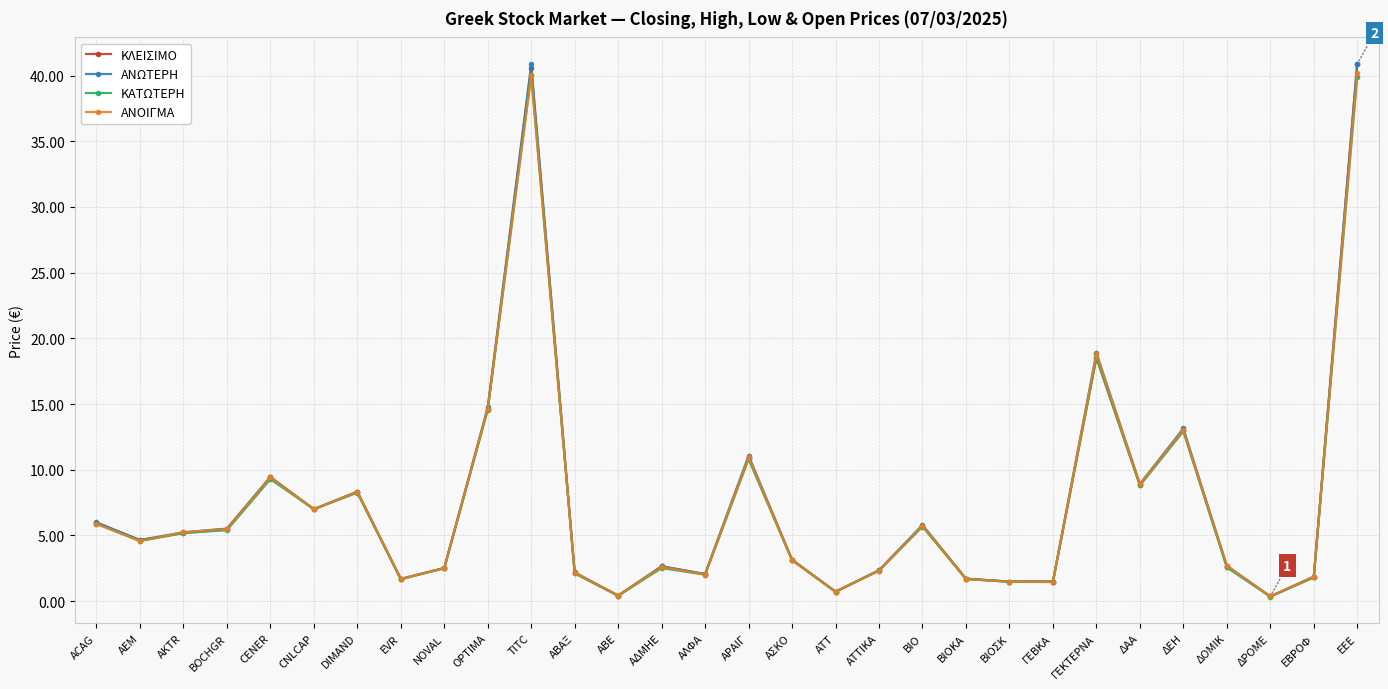

What is the value of the ΚΛΕΙΣΙΜΟ point at the 26th from the left?

13.0